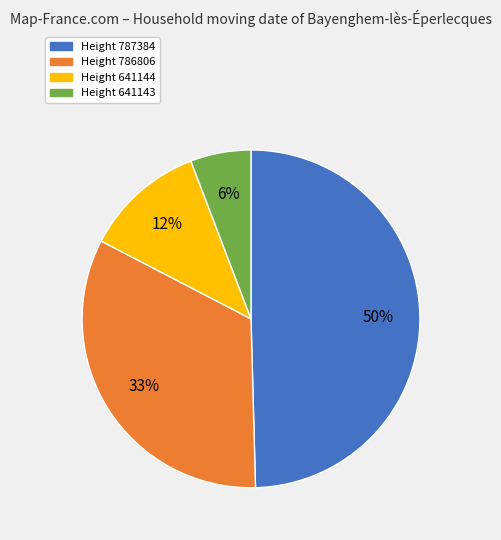

Does any single category account for the majority?

No